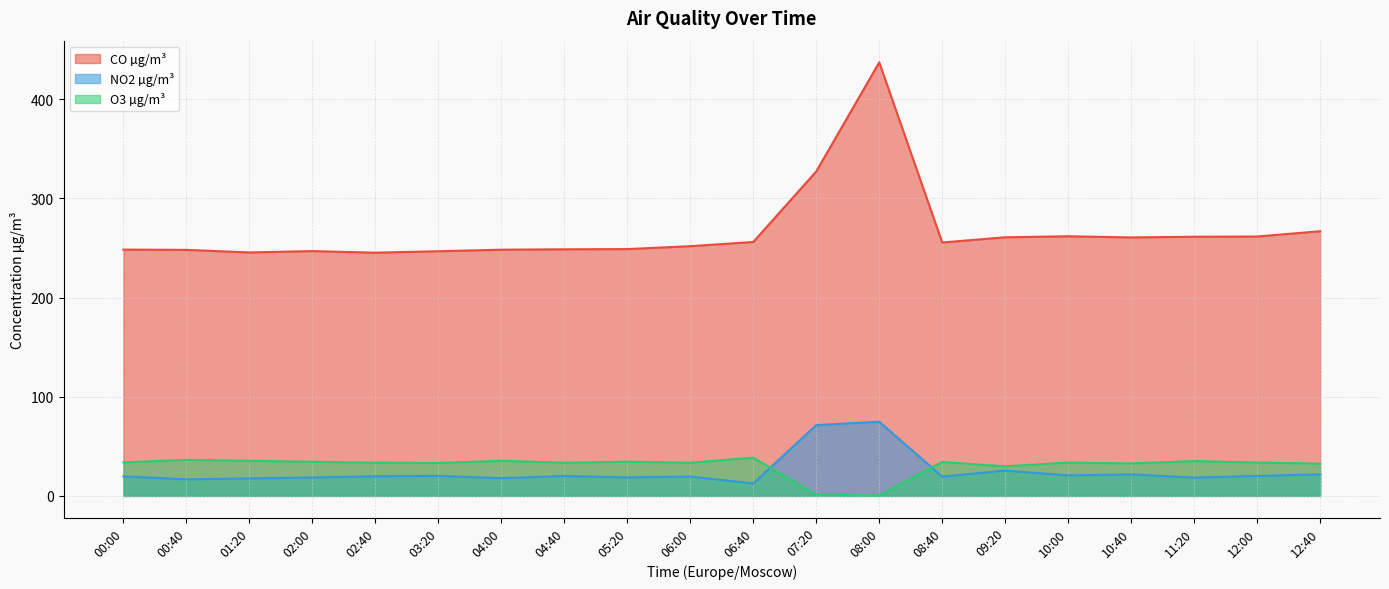

Which series changed the most between 08:40 and 10:40?

CO µg/m³